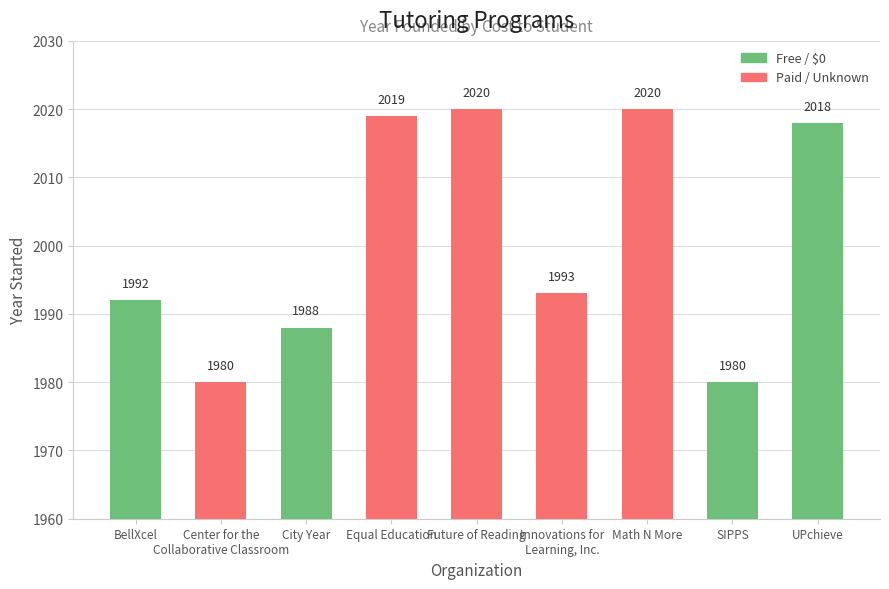

What are all the series names shown in the legend?

Free / $0, Paid / Unknown